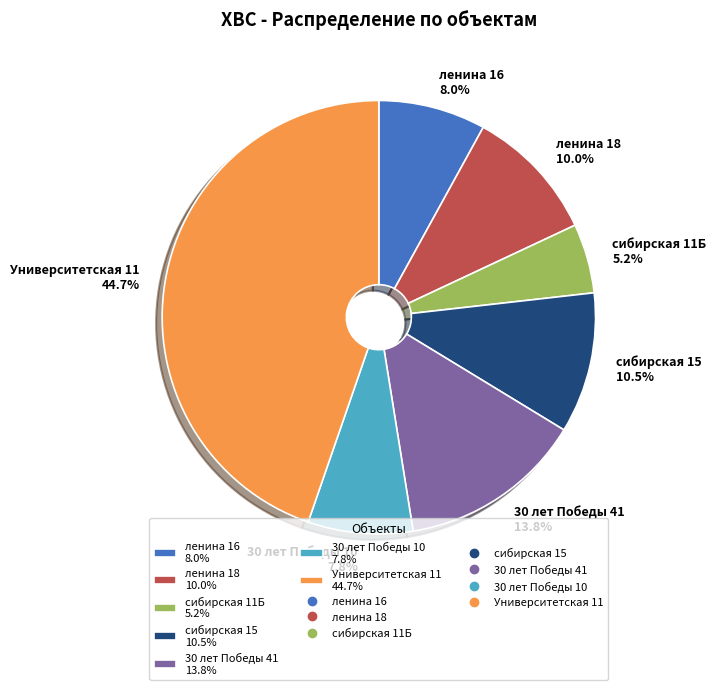

How many segments does this pie chart have?

7